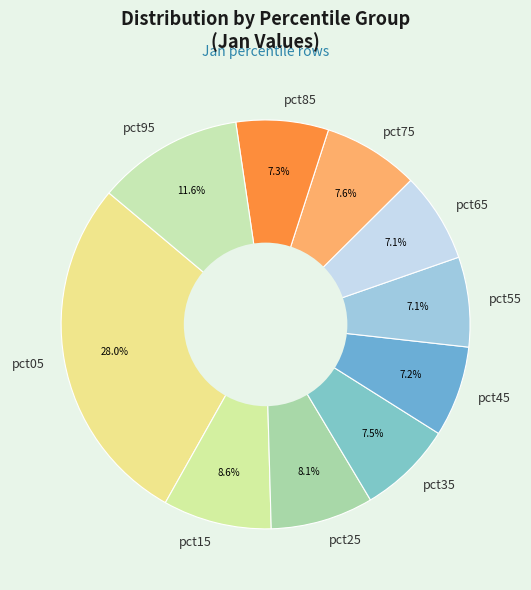

Which slice is the largest?

pct05